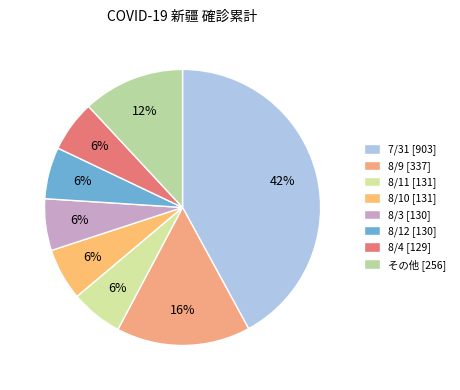

How many slices are in this pie chart?

8